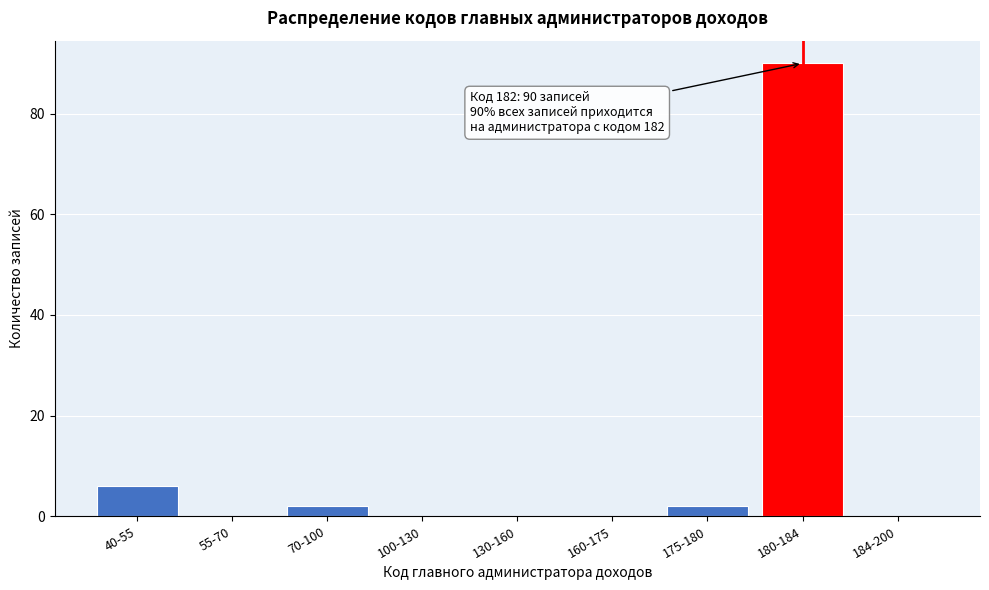

Reading left to right, what are all the values shown in this chart?

40-55=6	55-70=0	70-100=2	100-130=0	130-160=0	160-175=0	175-180=2	180-184=90	184-200=0